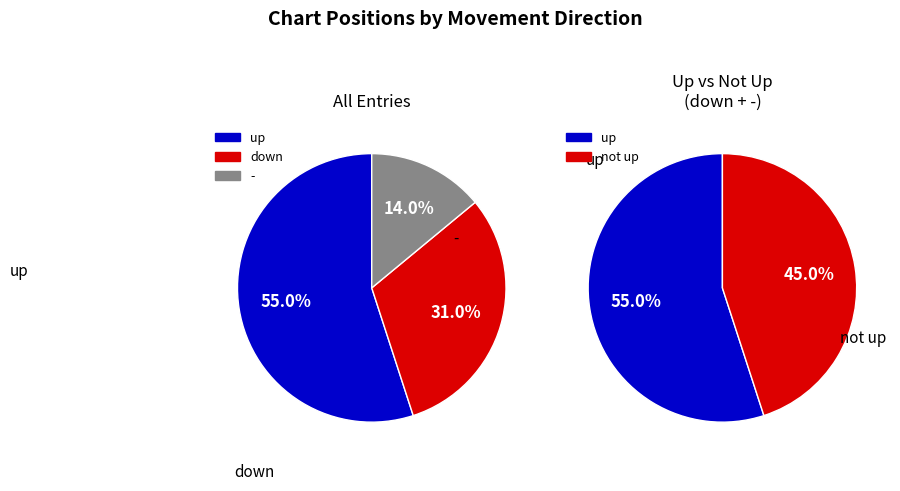

Which category has the biggest portion of the pie?

up